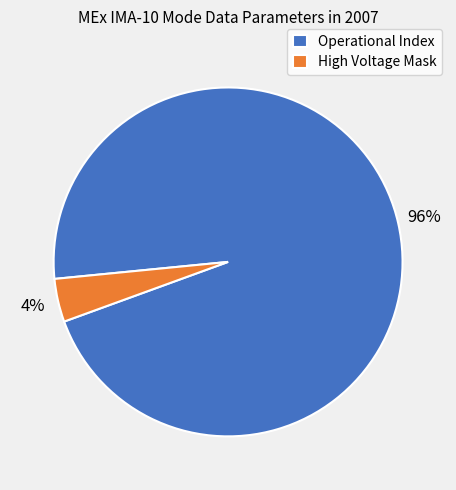

How many slices are in this pie chart?

2